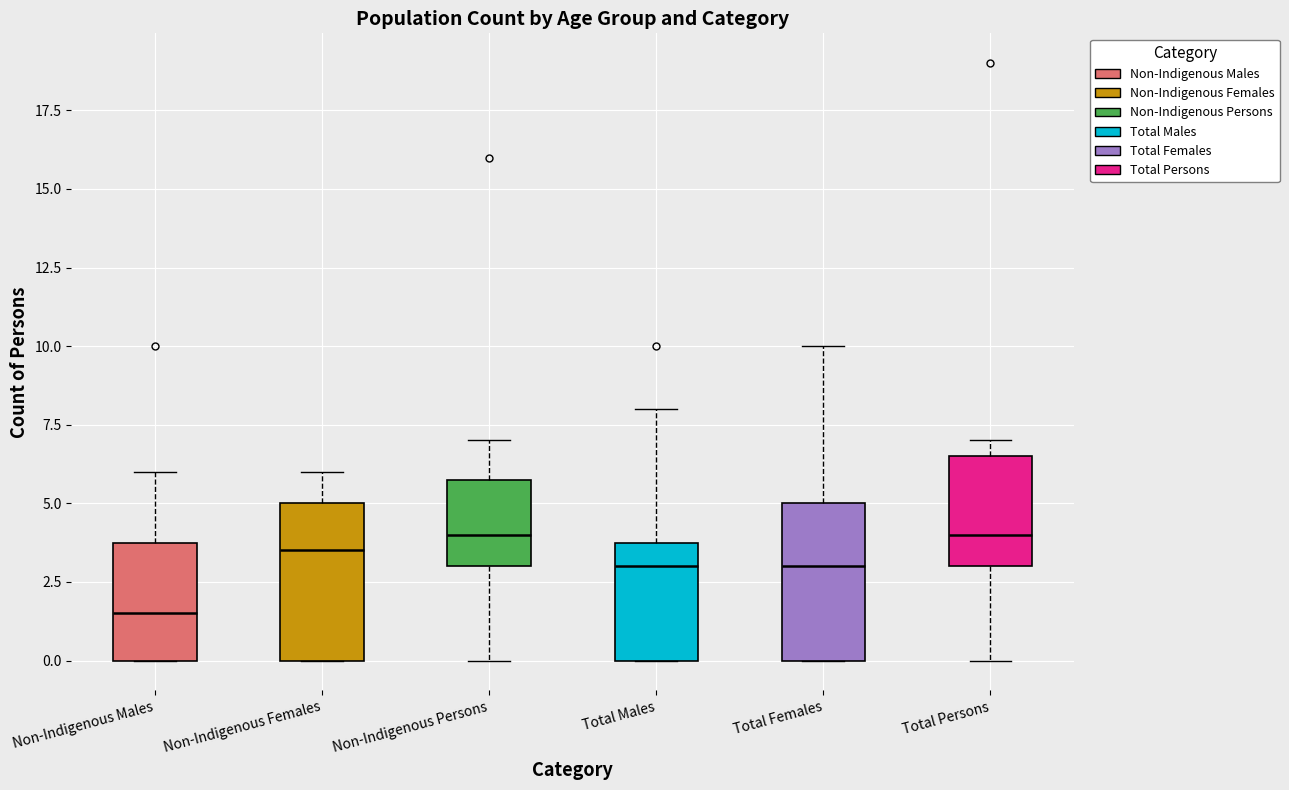

Reading left to right, transcribe this box plot: for each box, give where its median line is, the range the box spans, and where its two whiskers end, as read against the y-axis. The values are not printed on the chart, so give them approximately, as read against the axis.

Non-Indigenous Males: median 1.5, box 0.0 to 4.0, whiskers 0.0 to 6.0
Non-Indigenous Females: median 3.5, box 0.0 to 5.0, whiskers 0.0 to 6.0
Non-Indigenous Persons: median 4.0, box 3.0 to 6.0, whiskers 0.0 to 7.0
Total Males: median 3.0, box 0.0 to 4.0, whiskers 0.0 to 8.0
Total Females: median 3.0, box 0.0 to 5.0, whiskers 0.0 to 10.0
Total Persons: median 4.0, box 3.0 to 6.5, whiskers 0.0 to 7.0